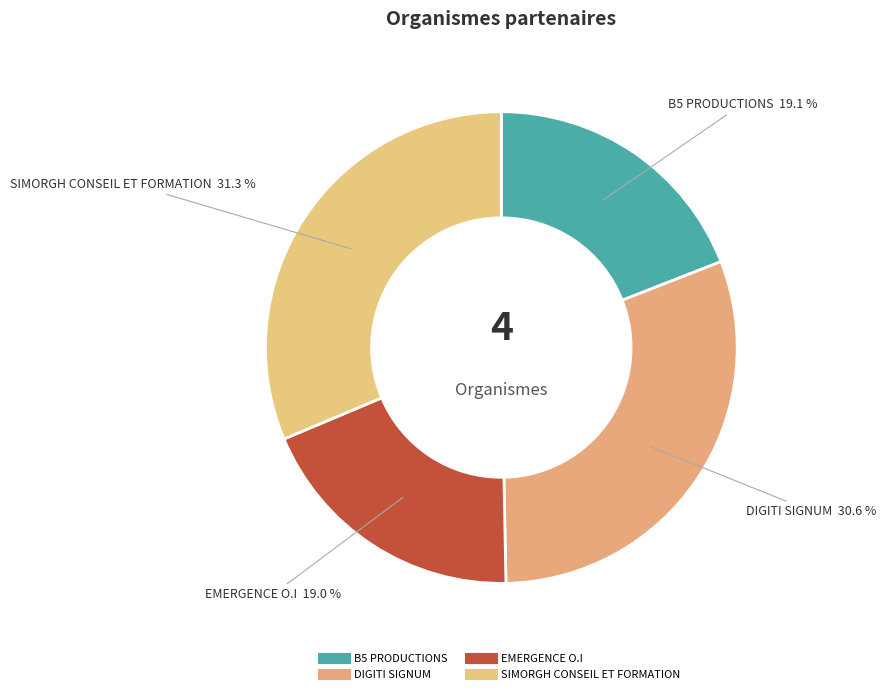

How many slices are in this pie chart?

4